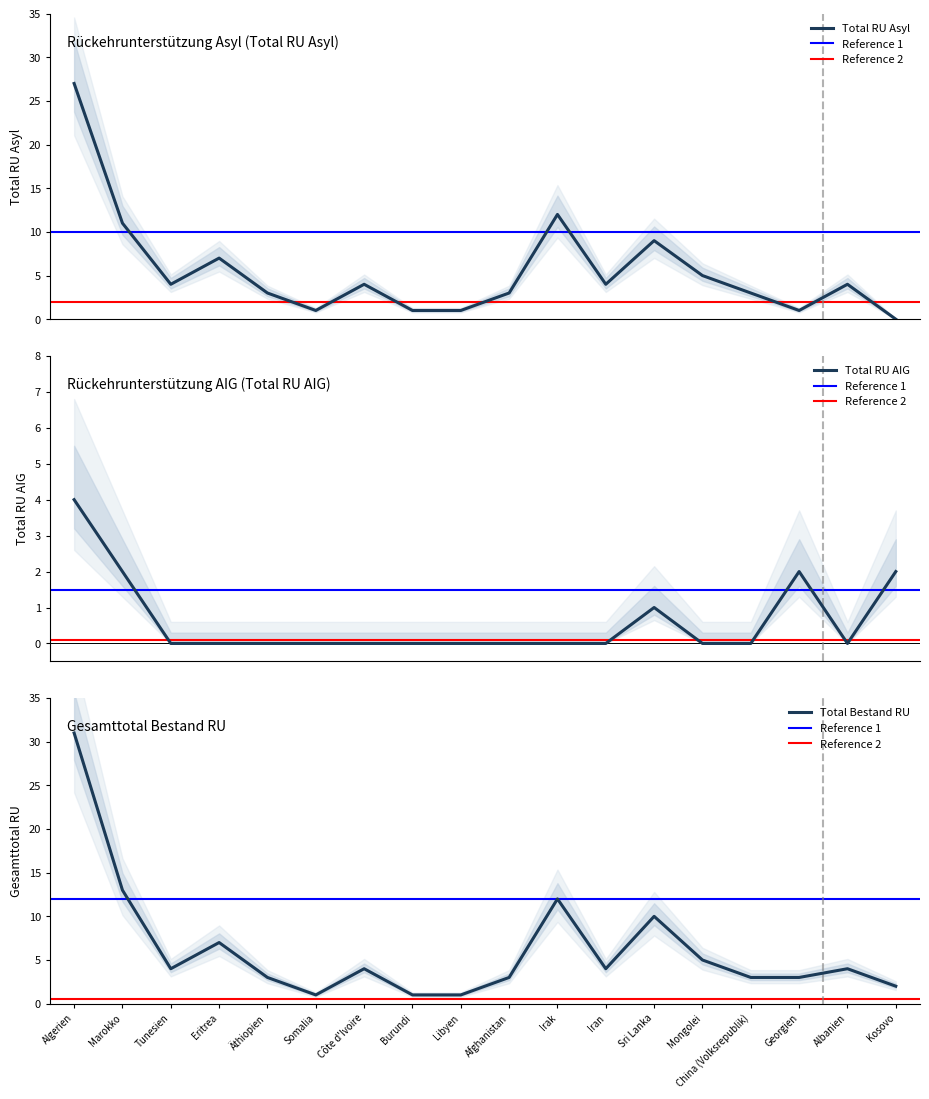

Reading right to left, transcribe all the data shown in this chart.

Total RU Asyl: 0	4	1	3	5	9	4	12	3	1	1	4	1	3	7	4	11	27
Total RU AIG: 2	0	2	0	0	1	0	0	0	0	0	0	0	0	0	0	2	4
Total Bestand RU: 2	4	3	3	5	10	4	12	3	1	1	4	1	3	7	4	13	31